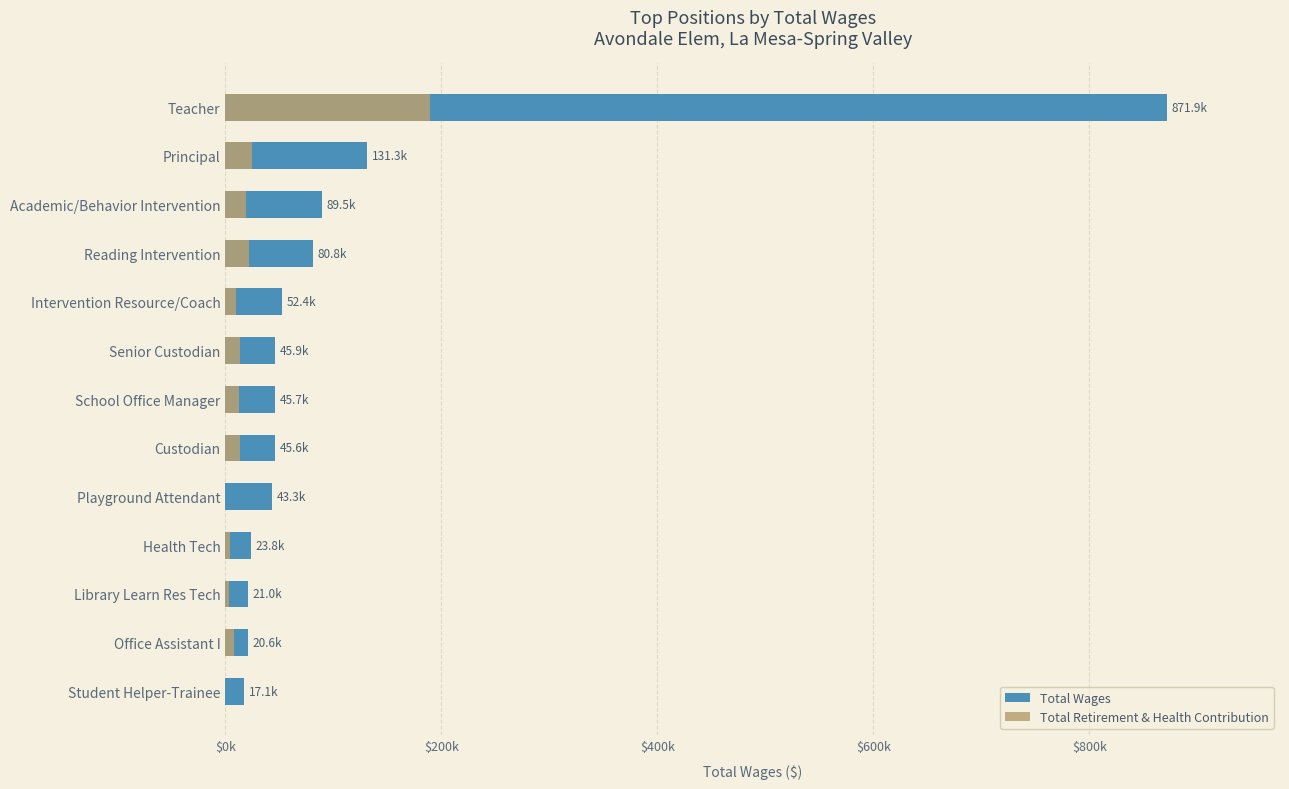

Which series has the largest total across all categories?

Total Wages